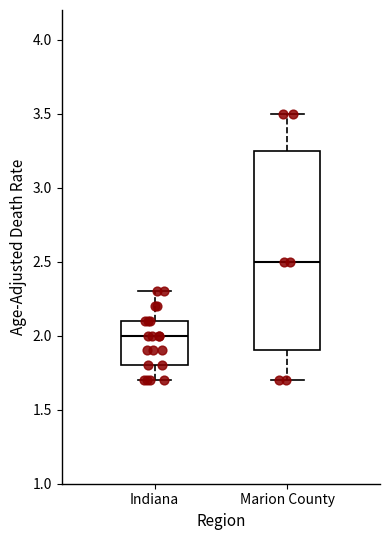

Reading left to right, read every box against the y-axis: the position of its median line, the range the box covers, and the ends of its whiskers. The values are not printed on the chart, so give them approximately, as read against the axis.

Indiana: median 2.00, box 1.80 to 2.10, whiskers 1.70 to 2.30
Marion County: median 2.50, box 1.90 to 3.25, whiskers 1.70 to 3.50